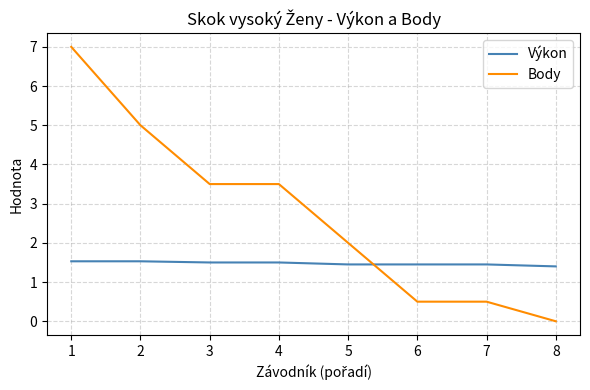

Which series has the widest spread of values?

Body